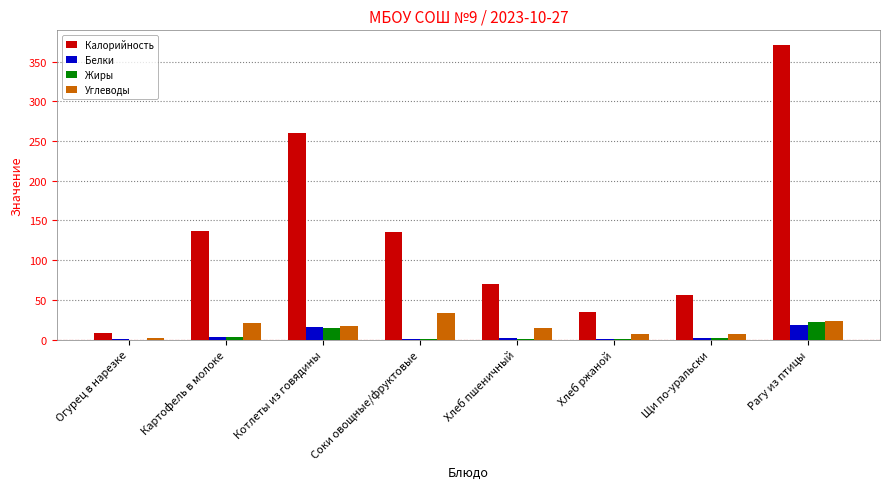

Is the value of Калорийность at Рагу из птицы greater than the value of Белки at Рагу из птицы?

Yes